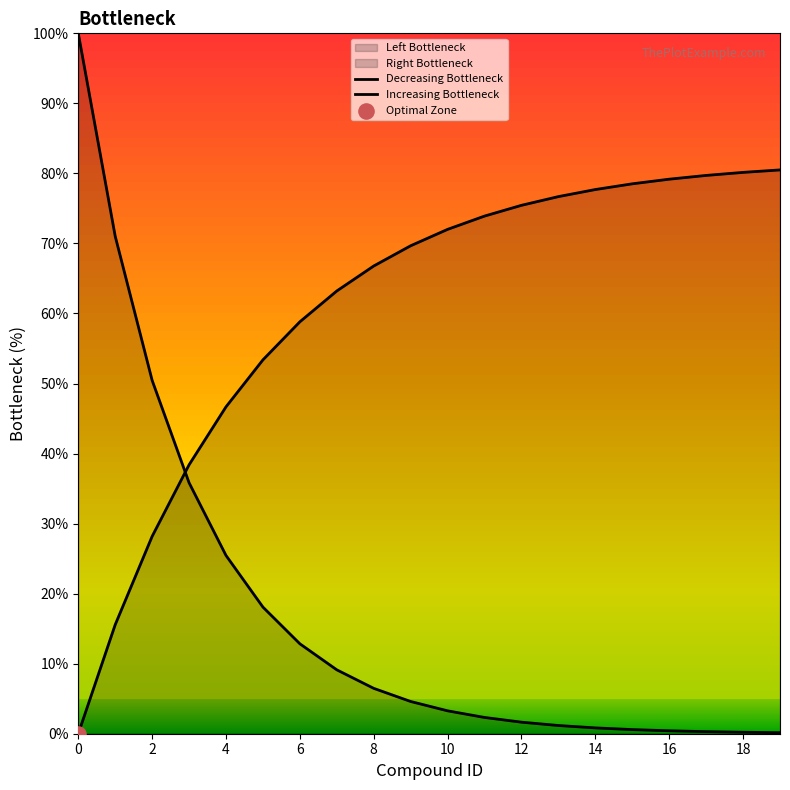

Which series has the largest Y range (max minus min)?

Decreasing Bottleneck